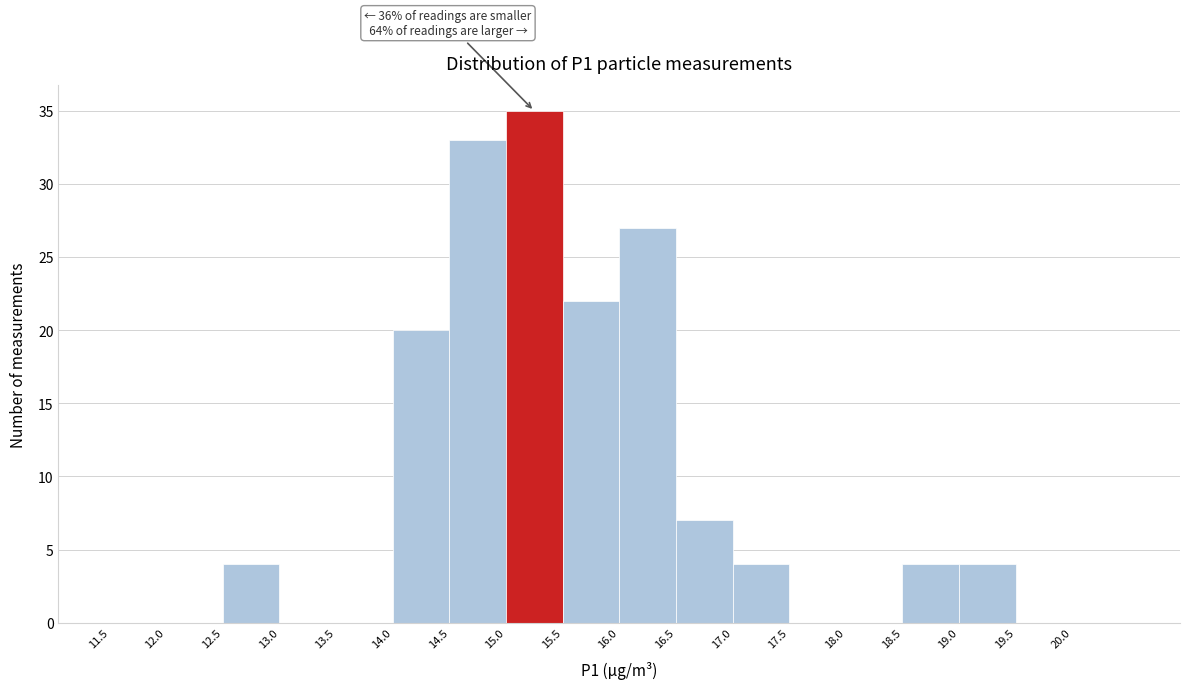

Which range on the x-axis has the tallest bar?

15.0 to 15.5